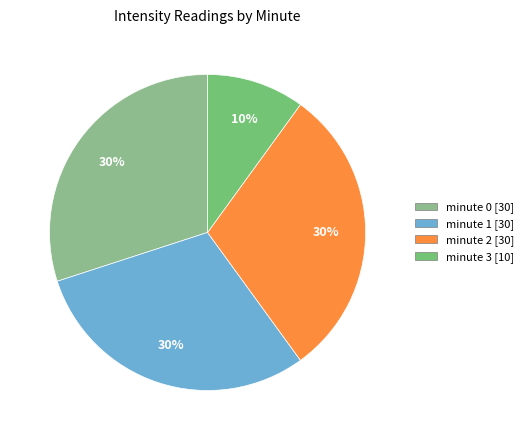

How many segments does this pie chart have?

4